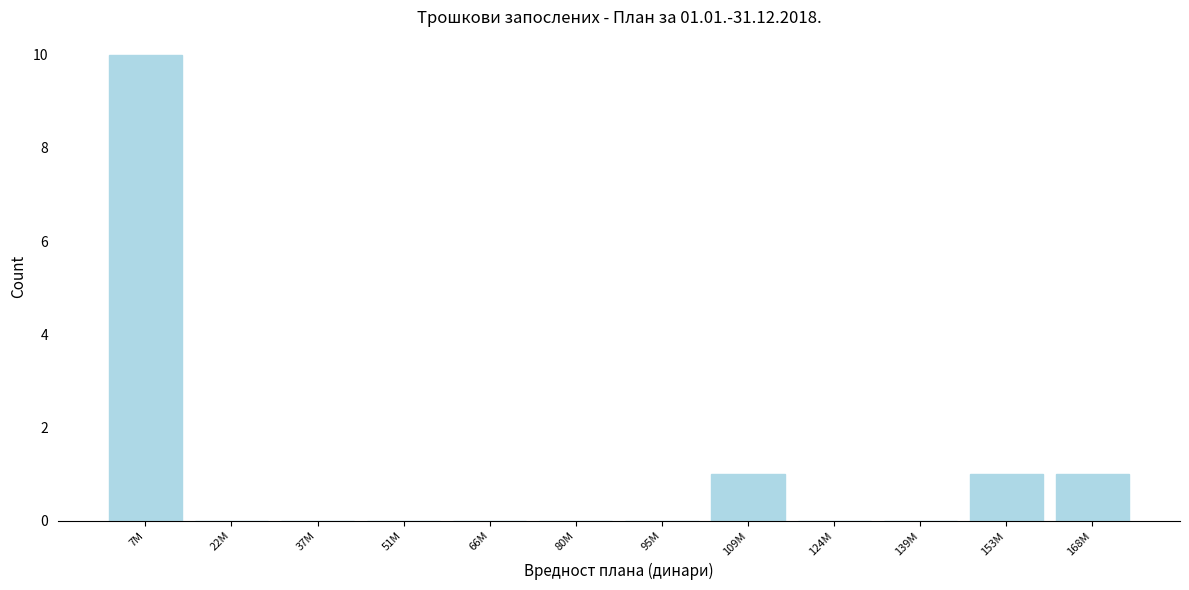

Reading left to right, extract all data points from this chart.

7M=10	22M=0	37M=0	51M=0	66M=0	80M=0	95M=0	109M=1	124M=0	139M=0	153M=1	168M=1